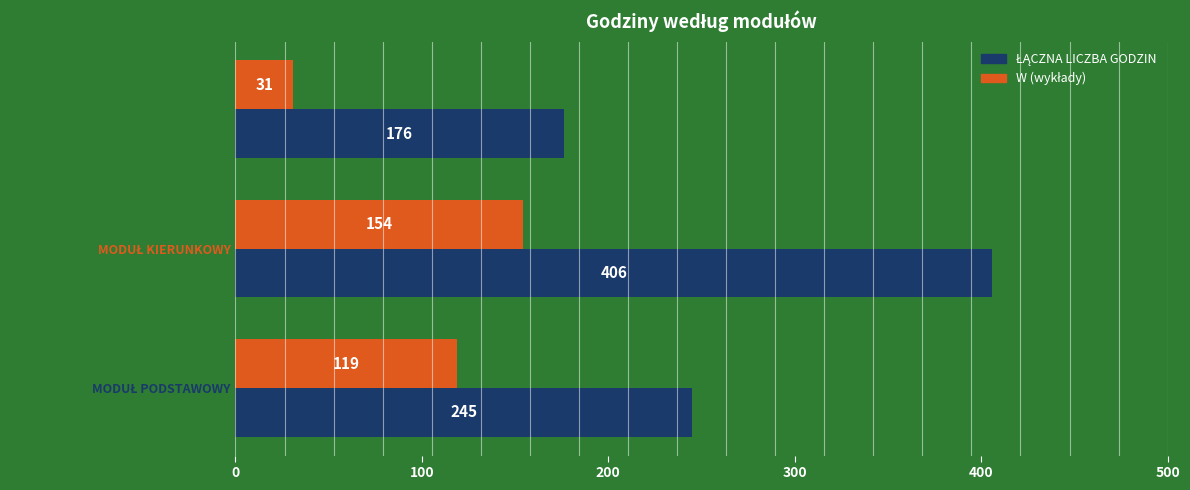

What is the minimum value shown in the chart?

31